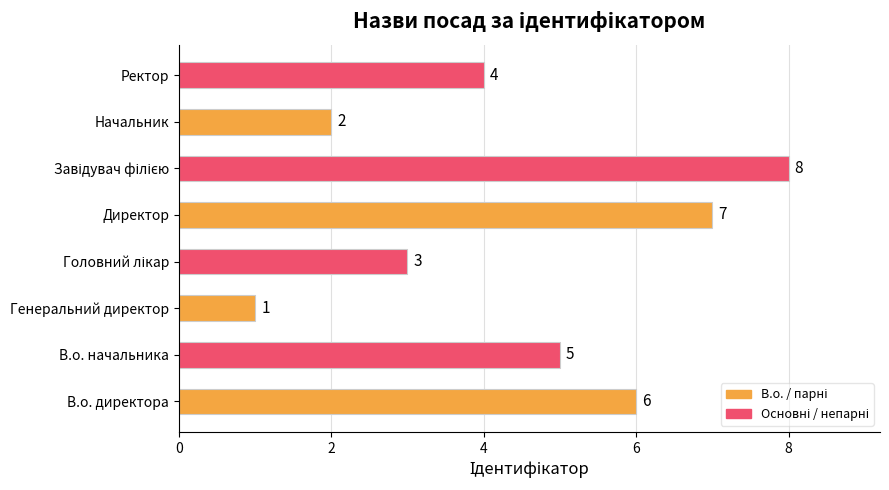

How many categories are shown in the chart?

8